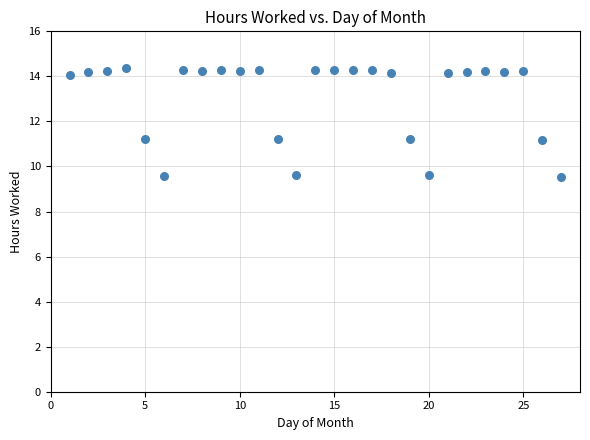

What is the range of Y values (max minus min)?

4.8